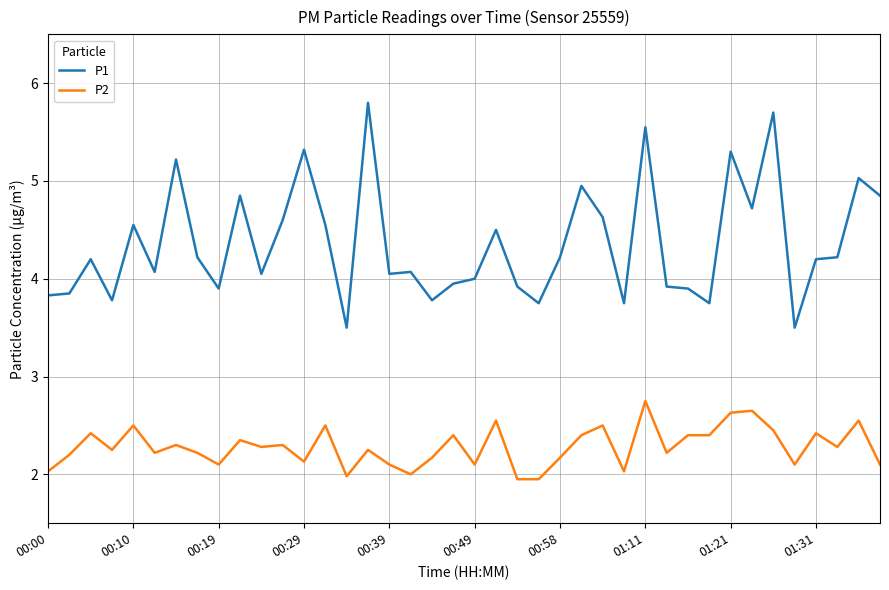

Rank the series by their average value, from lowest to highest.

P2, P1